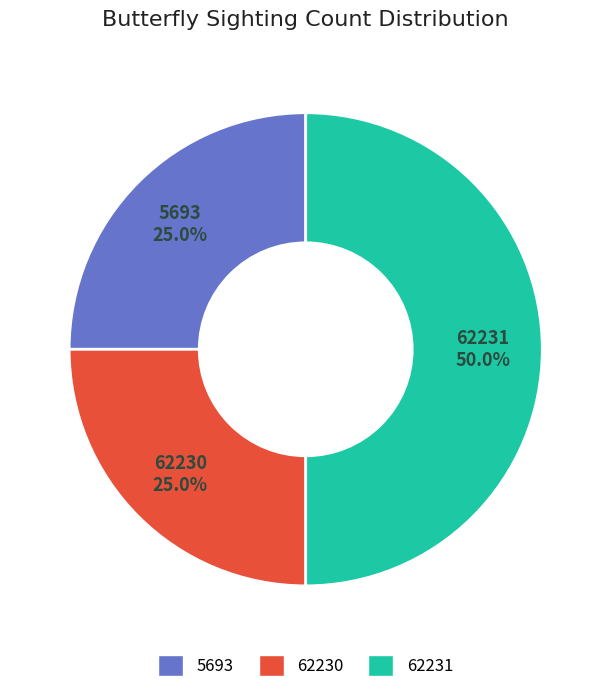

The 62231 slice represents 43% of the pie. True or false?

False